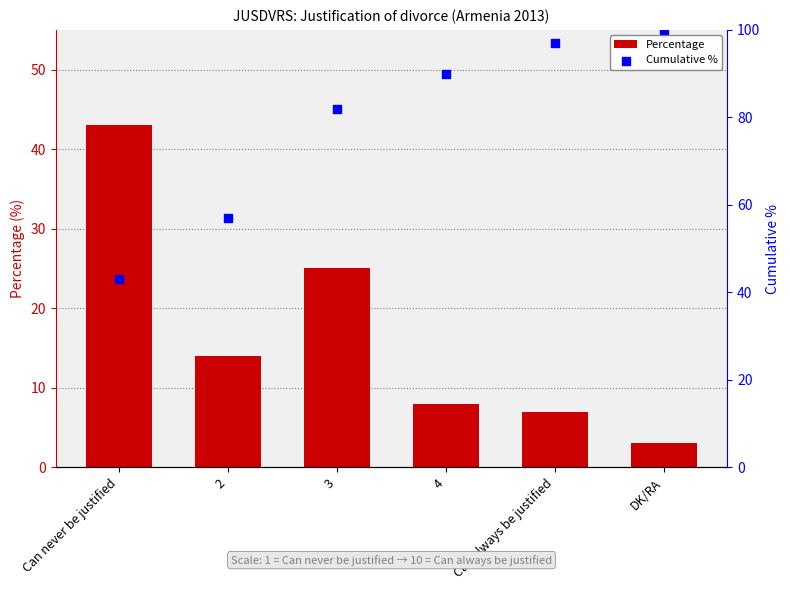

Which series has the largest total across all categories?

Cumulative %